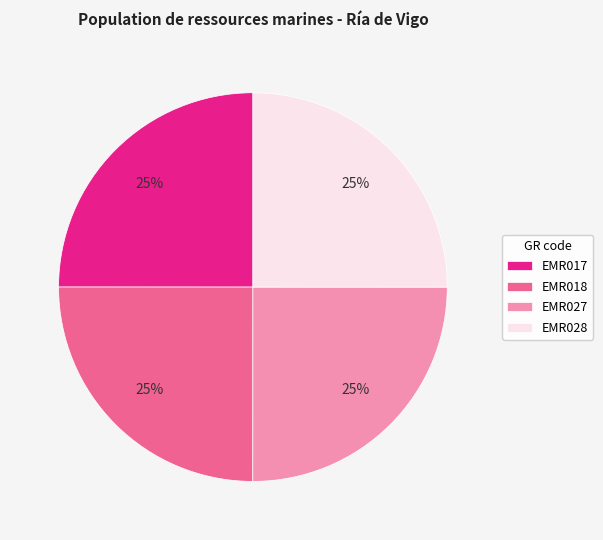

To the nearest percent, what percentage of the pie is EMR028?

25%